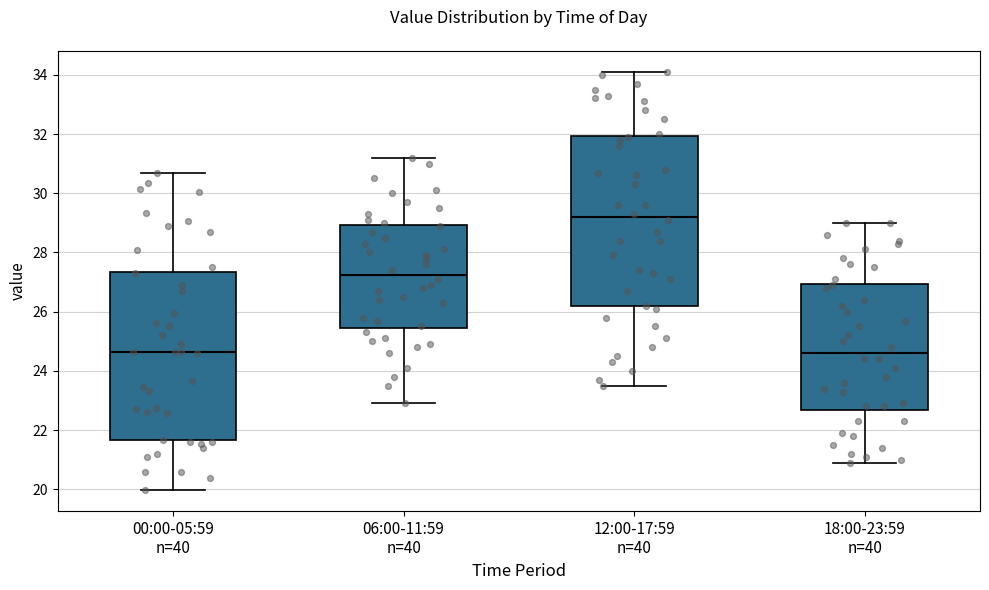

Reading left to right, transcribe this box plot: for each box, give where its median line is, the range the box spans, and where its two whiskers end, as read against the y-axis. The values are not printed on the chart, so give them approximately, as read against the axis.

00:00-05:59 n=40: median 24.6, box 21.6 to 27.4, whiskers 20.0 to 30.6
06:00-11:59 n=40: median 27.2, box 25.4 to 29.0, whiskers 23.0 to 31.2
12:00-17:59 n=40: median 29.2, box 26.2 to 32.0, whiskers 23.6 to 34.2
18:00-23:59 n=40: median 24.6, box 22.6 to 27.0, whiskers 21.0 to 29.0